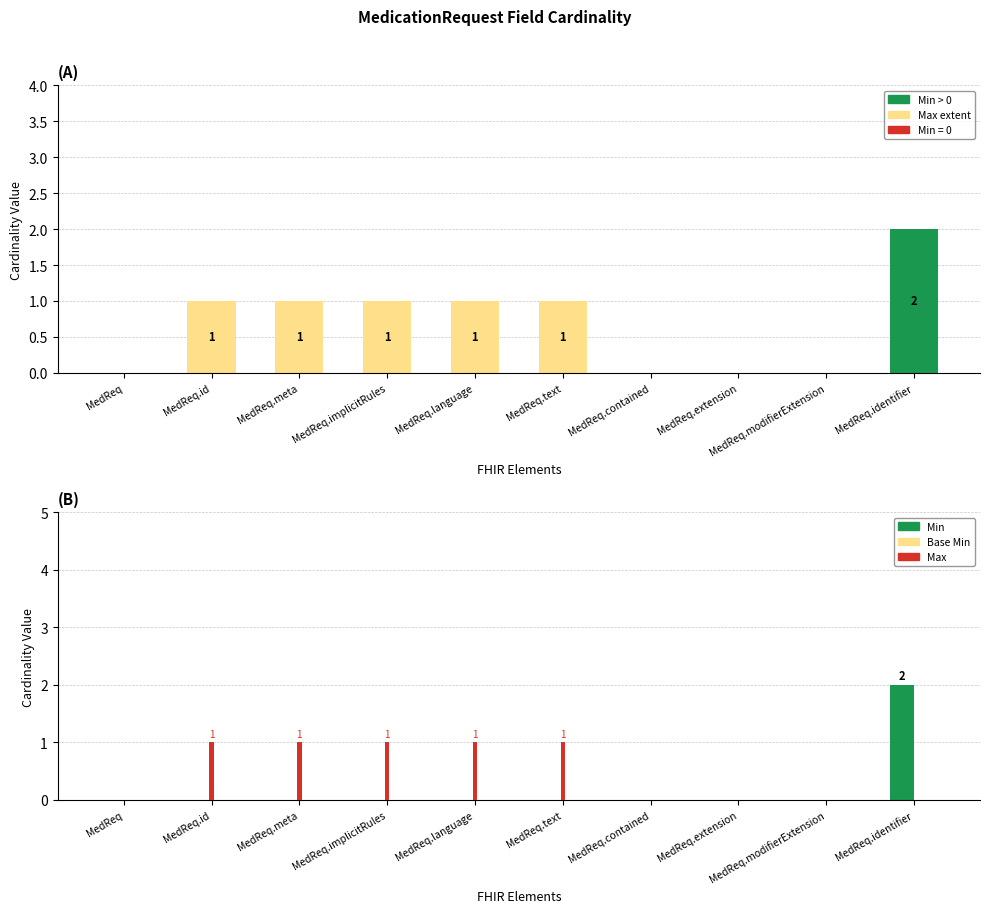

Reading left to right, extract all data points from this chart.

Max extent: 0	1	1	1	1	1	0	0	0	0
Min > 0: 0	0	0	0	0	0	0	0	0	2
Min: 0	0	0	0	0	0	0	0	0	2
Base Min: 0	0	0	0	0	0	0	0	0	0
Max: 0	1	1	1	1	1	0	0	0	0